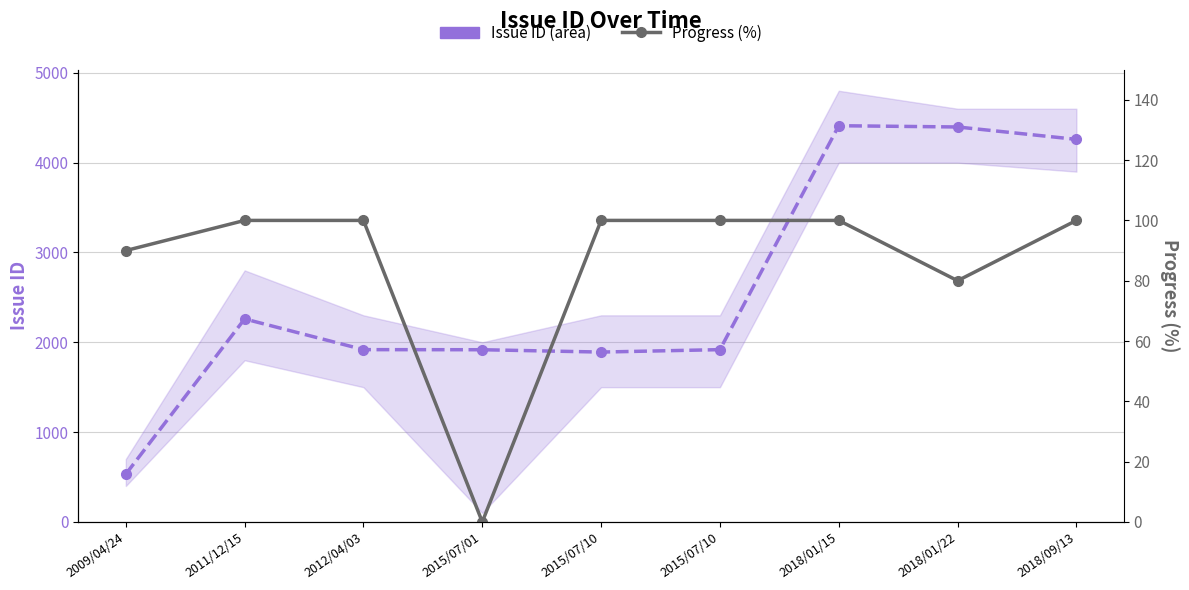

Reading right to left, transcribe all the data shown in this chart.

Issue ID (area): 4259	4397	4411	1918	1891	1917	1918	2260	532
Progress (%): 100	80	100	100	100	0	100	100	90